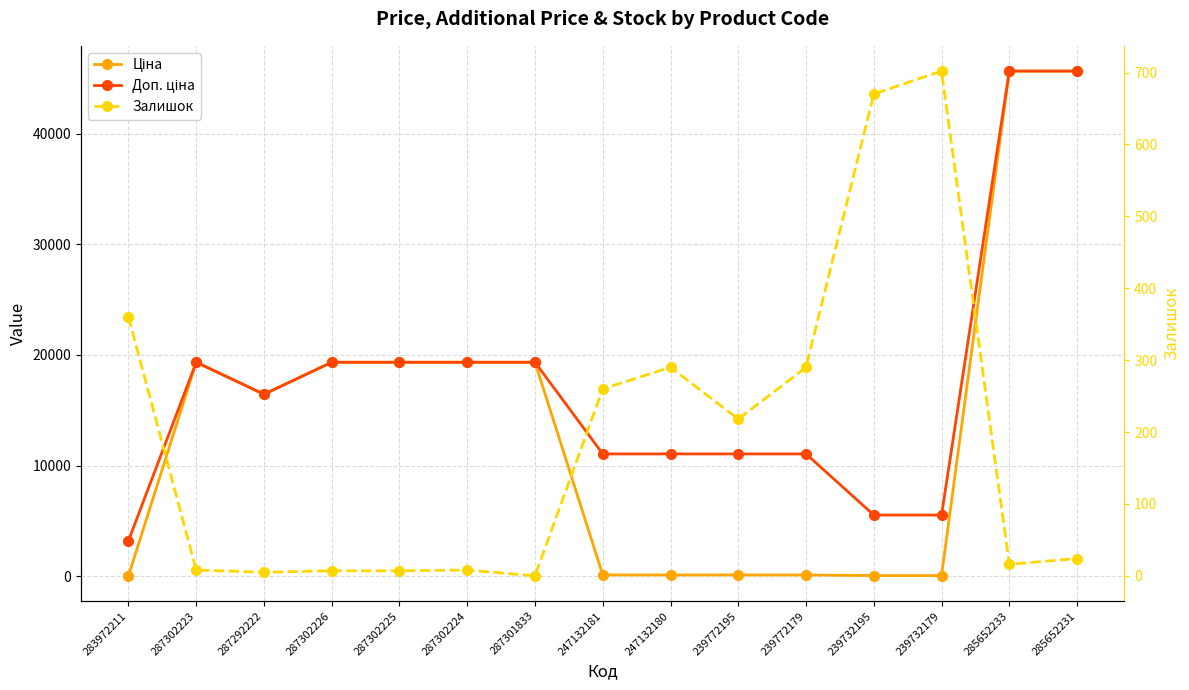

At which category is the sum across all series the highest?

285652231